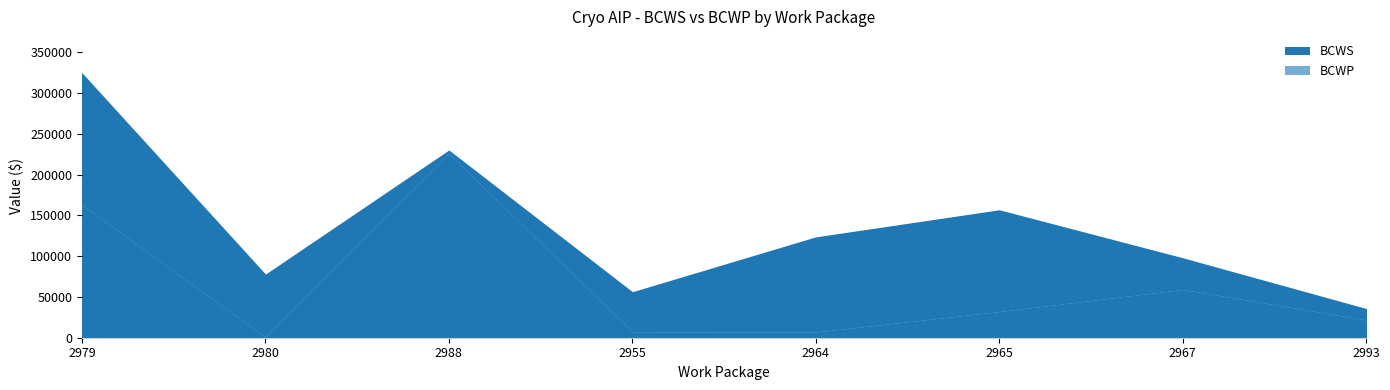

What is the label of the 6th point from the right?

2988